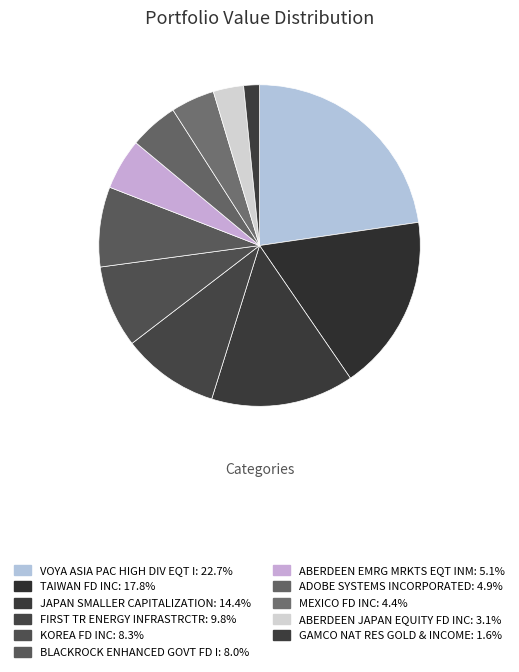

Does VOYA ASIA PAC HIGH DIV EQT I represent more than half of the total?

No